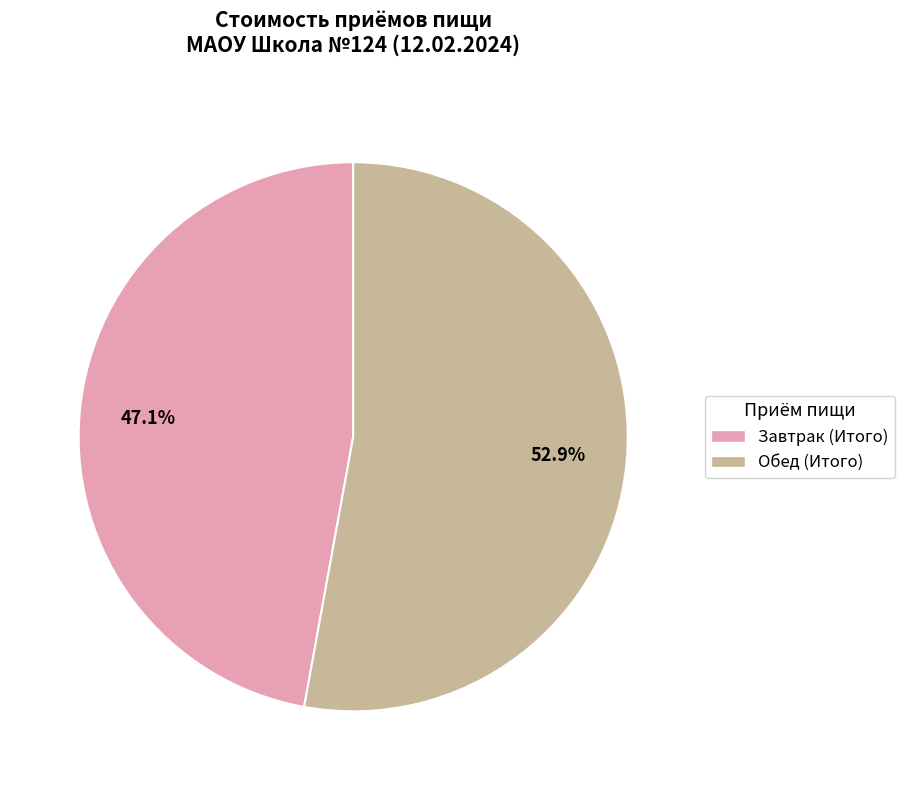

To the nearest percent, what is the difference between the largest and smallest slice percentages?

6%